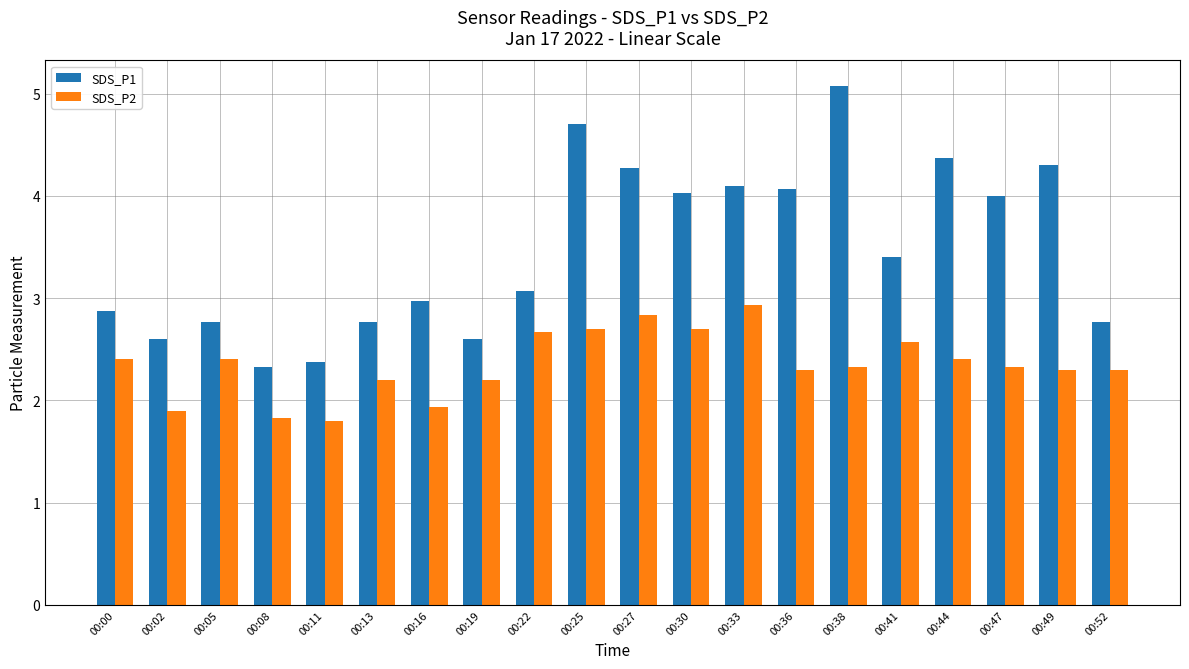

Rank the series by their average value, from highest to lowest.

SDS_P1, SDS_P2